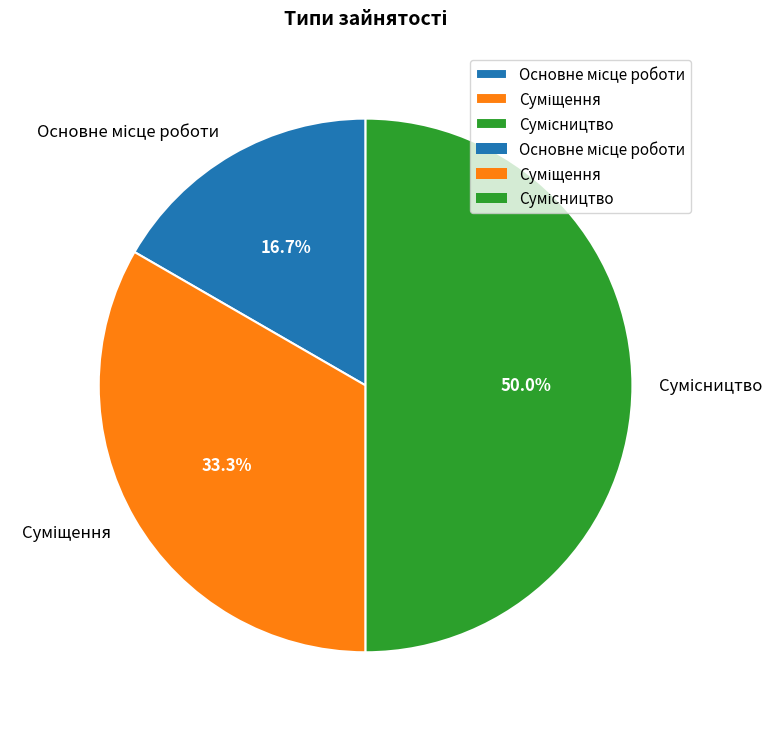

Approximately how many times larger is the value at Сумісництво compared to Суміщення?

1.5